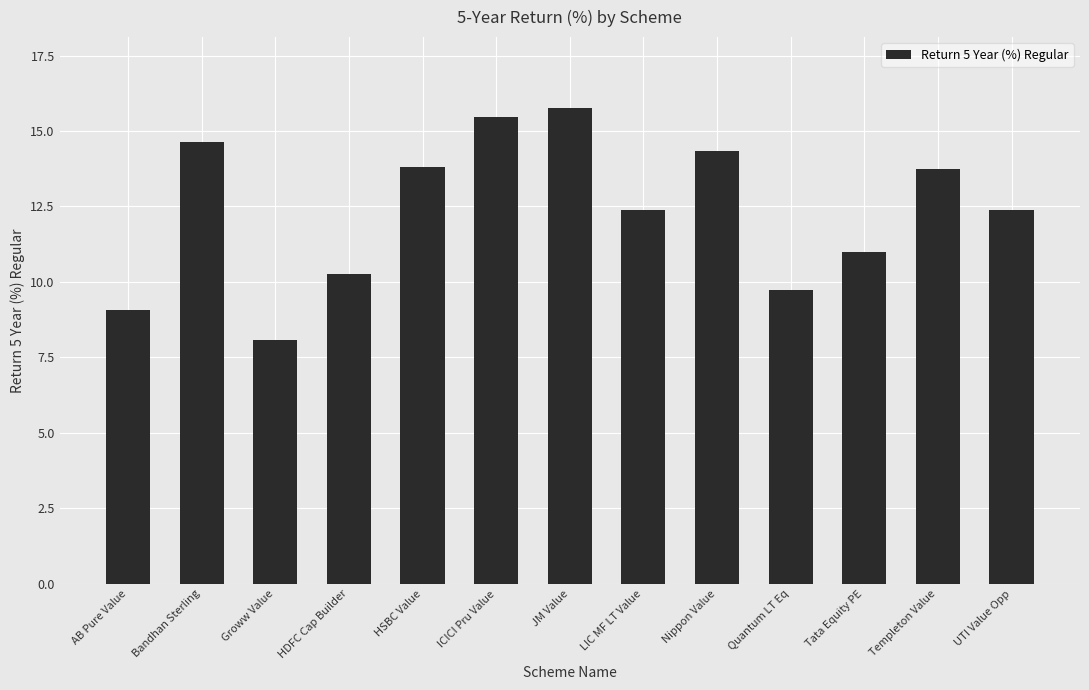

What is the label of the 10th bar from the left?

Quantum LT Eq